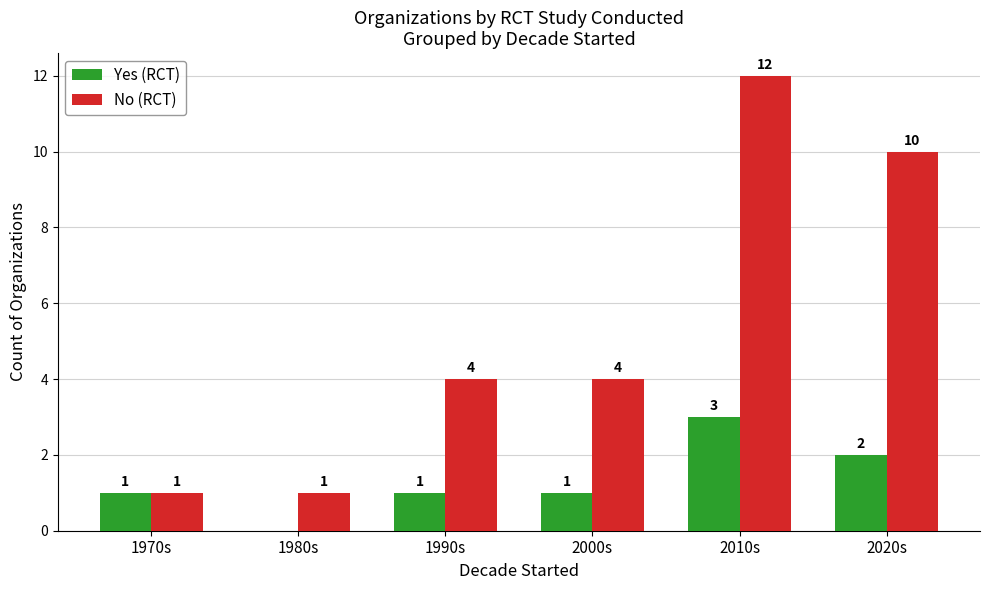

The Yes (RCT) series shows 2 at 2020s. True or false?

True